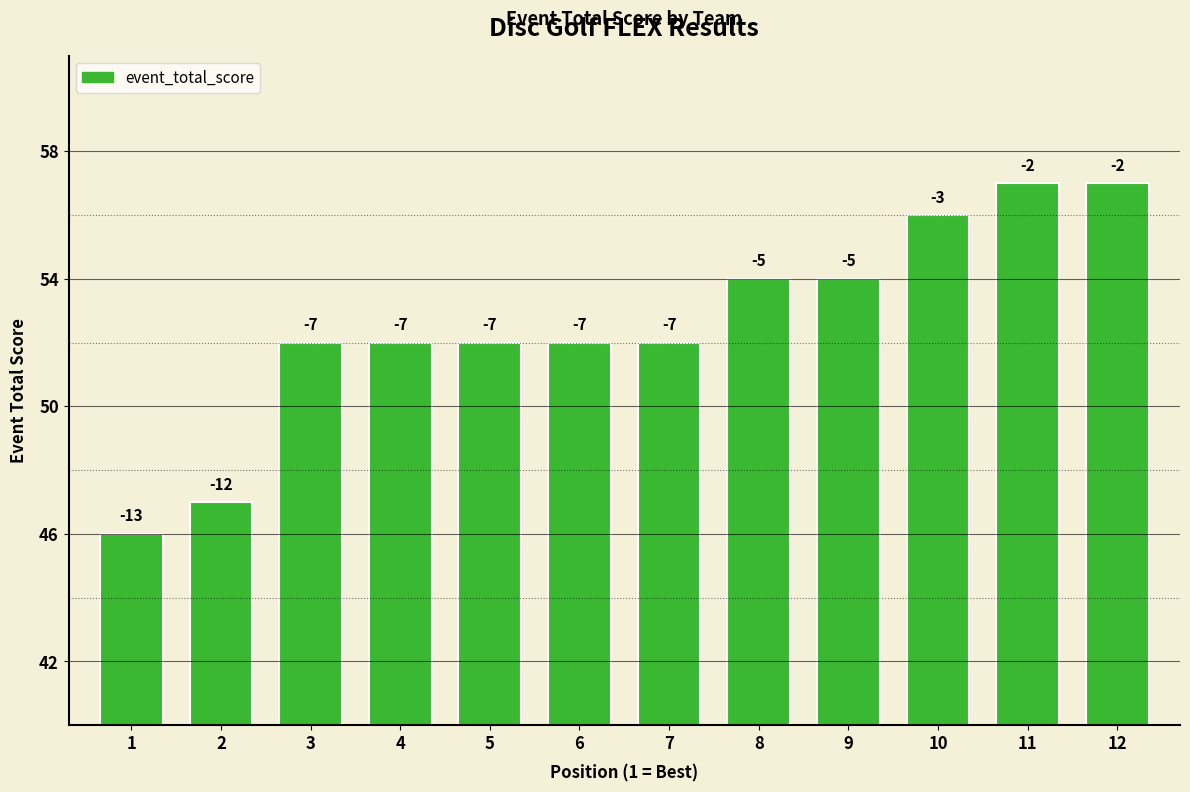

What is the average value?

53